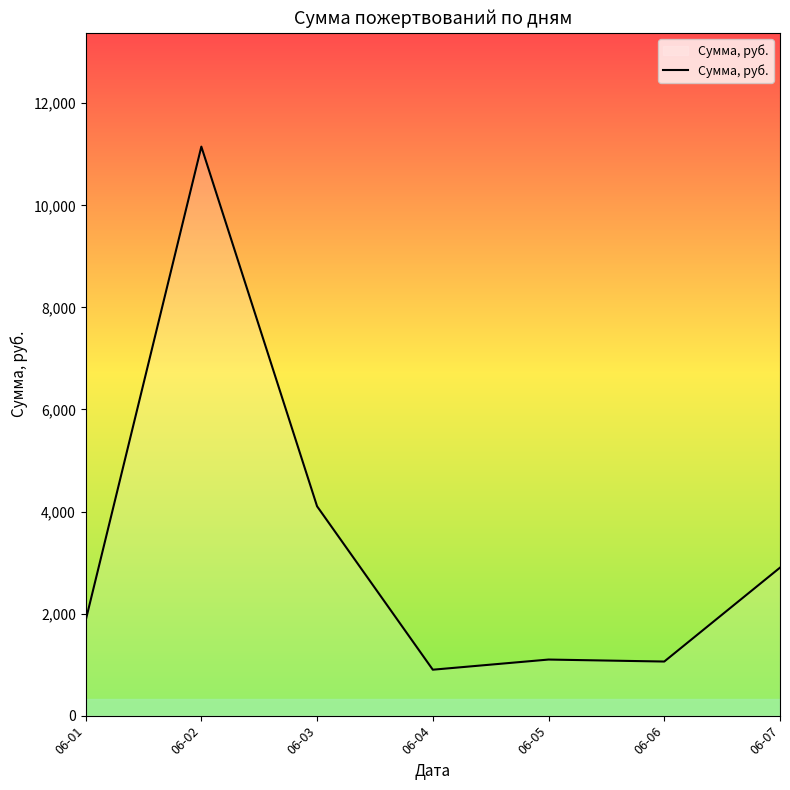

What is the change in value from 06-02 to 06-07?

-8250